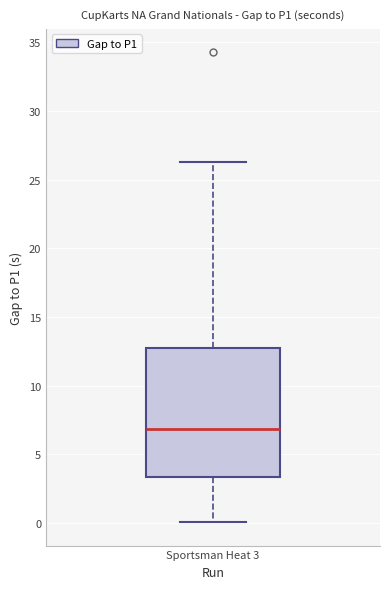

Where is the upper edge of the box for Sportsman Heat 3 on the y-axis? The values are not printed on the chart, so give them approximately, as read against the axis.

12.5